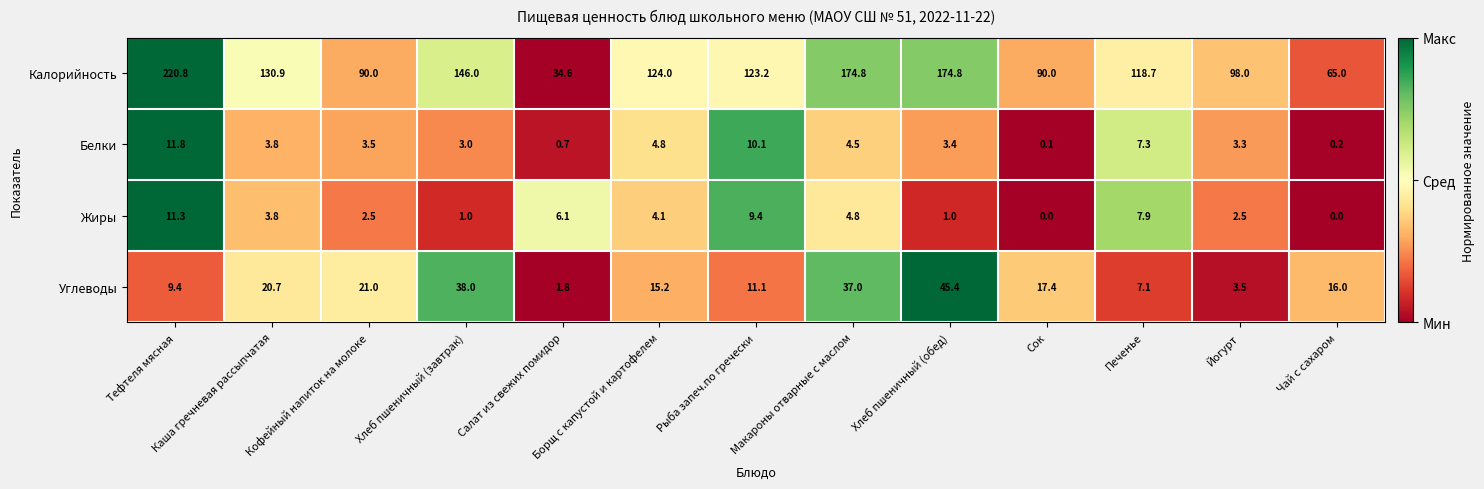

How many data points in Белки are less than 3?

3